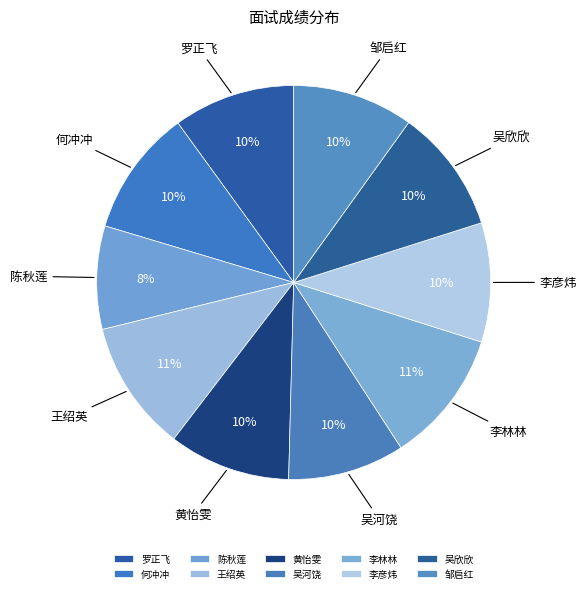

Which category has the smallest portion of the pie?

陈秋莲